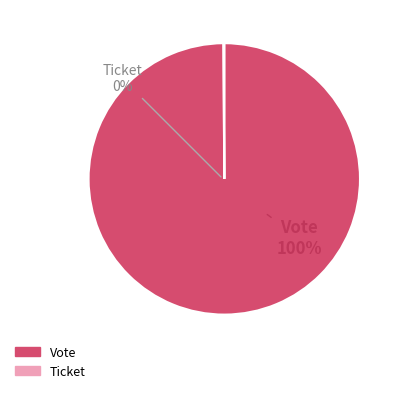

Do Vote and Ticket together represent more than half of the pie?

Yes